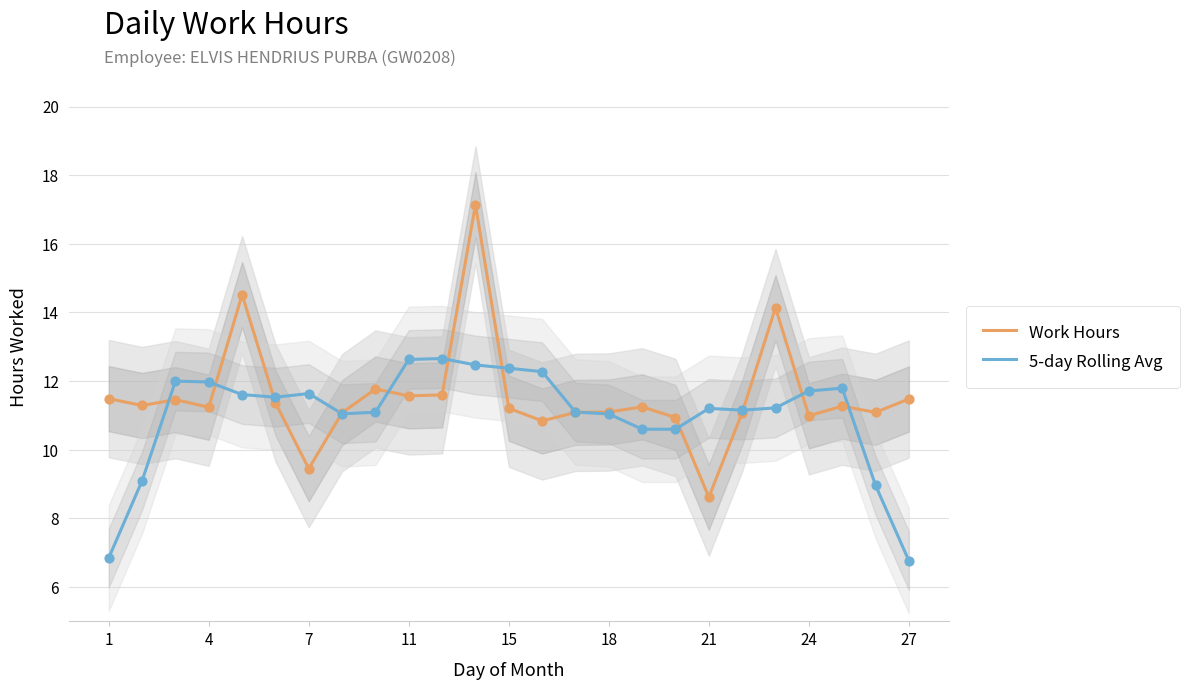

At how many categories does at least one series exceed 12?

7